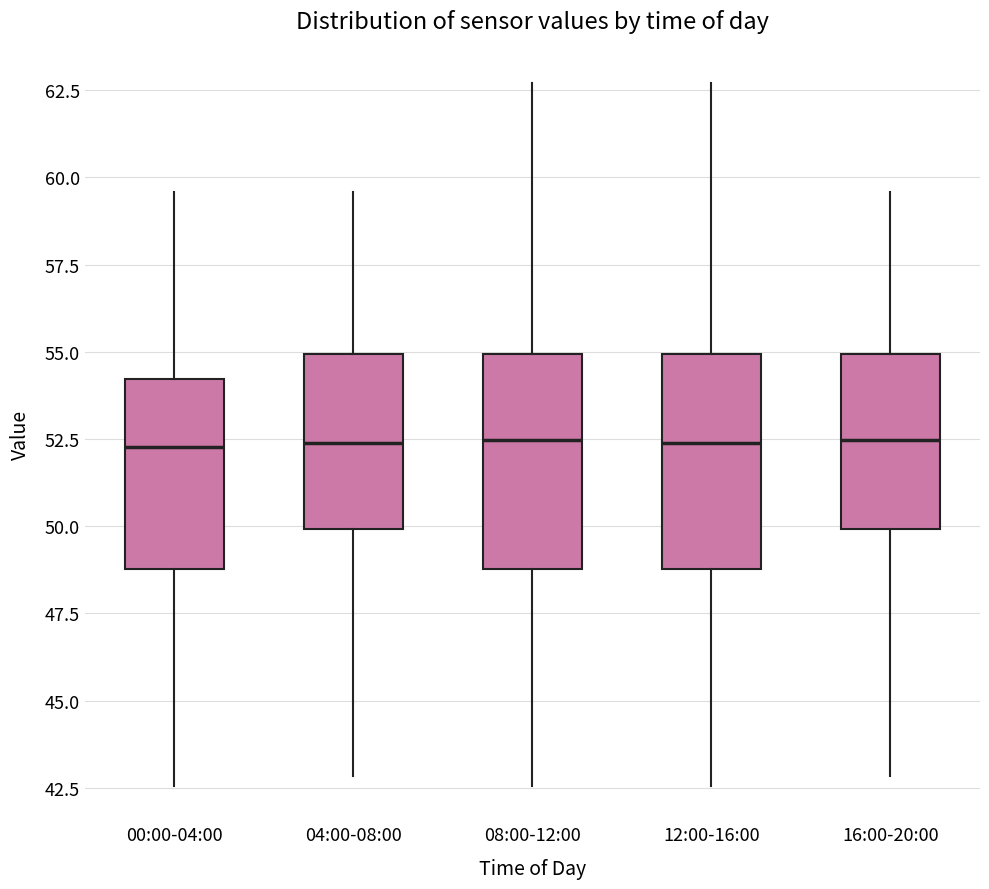

Reading left to right, transcribe this box plot: for each box, give where its median line is, the range the box spans, and where its two whiskers end, as read against the y-axis. The values are not printed on the chart, so give them approximately, as read against the axis.

00:00-04:00: median 52.5, box 49.0 to 54.0, whiskers 42.5 to 59.5
04:00-08:00: median 52.5, box 50.0 to 55.0, whiskers 43.0 to 59.5
08:00-12:00: median 52.5, box 49.0 to 55.0, whiskers 42.5 to 62.5
12:00-16:00: median 52.5, box 49.0 to 55.0, whiskers 42.5 to 62.5
16:00-20:00: median 52.5, box 50.0 to 55.0, whiskers 43.0 to 59.5